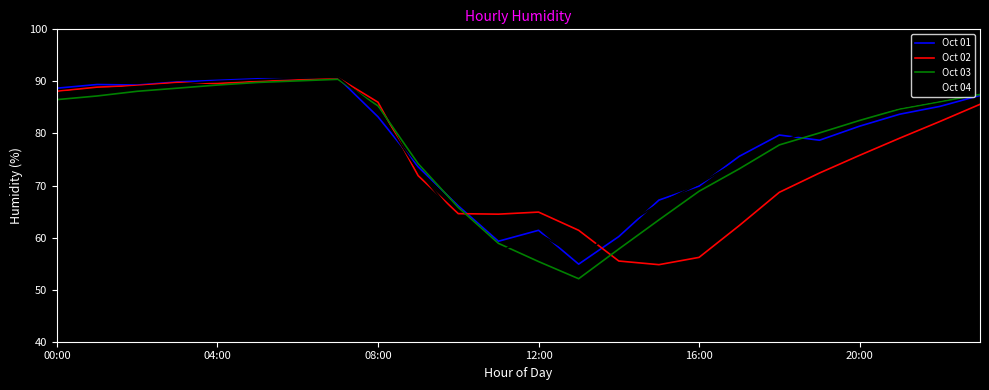

What is the difference between the maximum and second lowest values in the Oct 02 series?

35.2